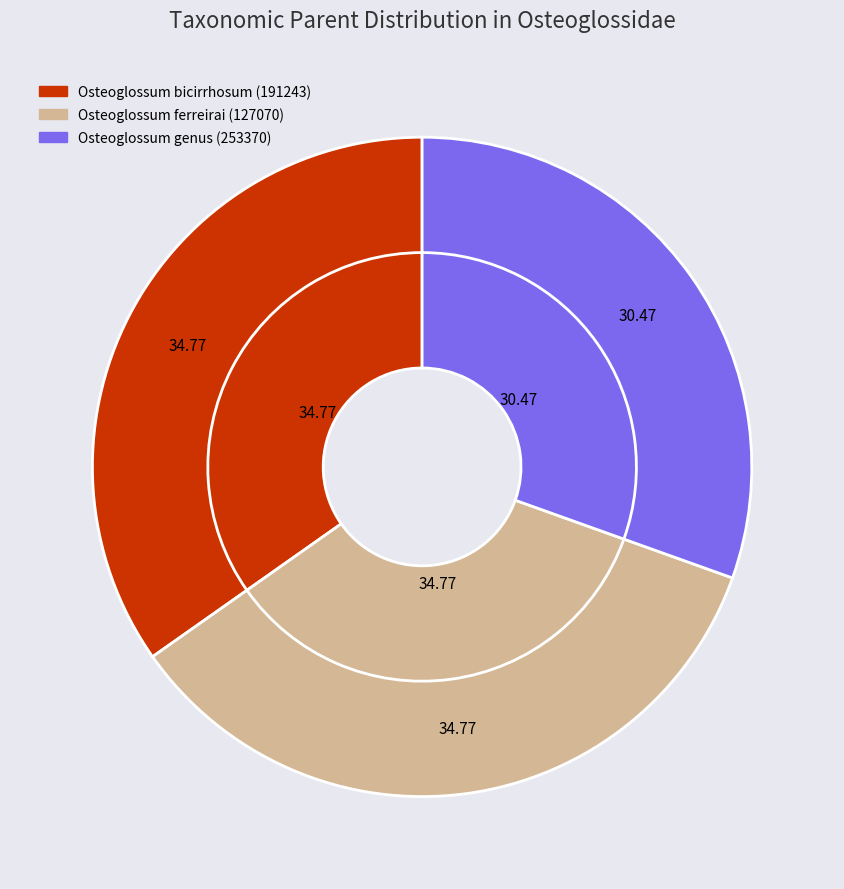

What percentage is the Osteoglossum genus (253370) slice, to the nearest percent?

30%